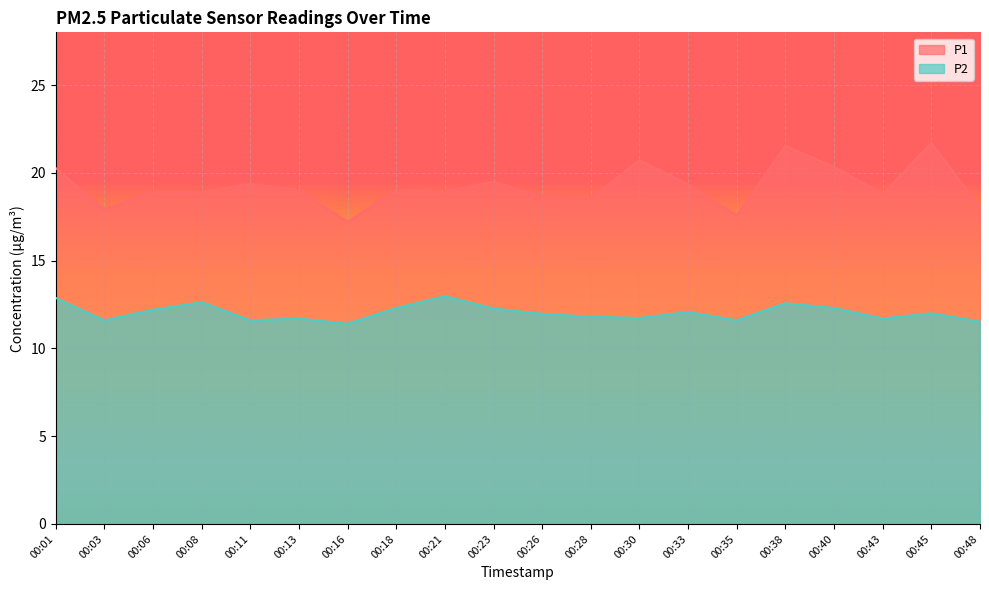

Does the chart display data point markers on the line(s)?

No